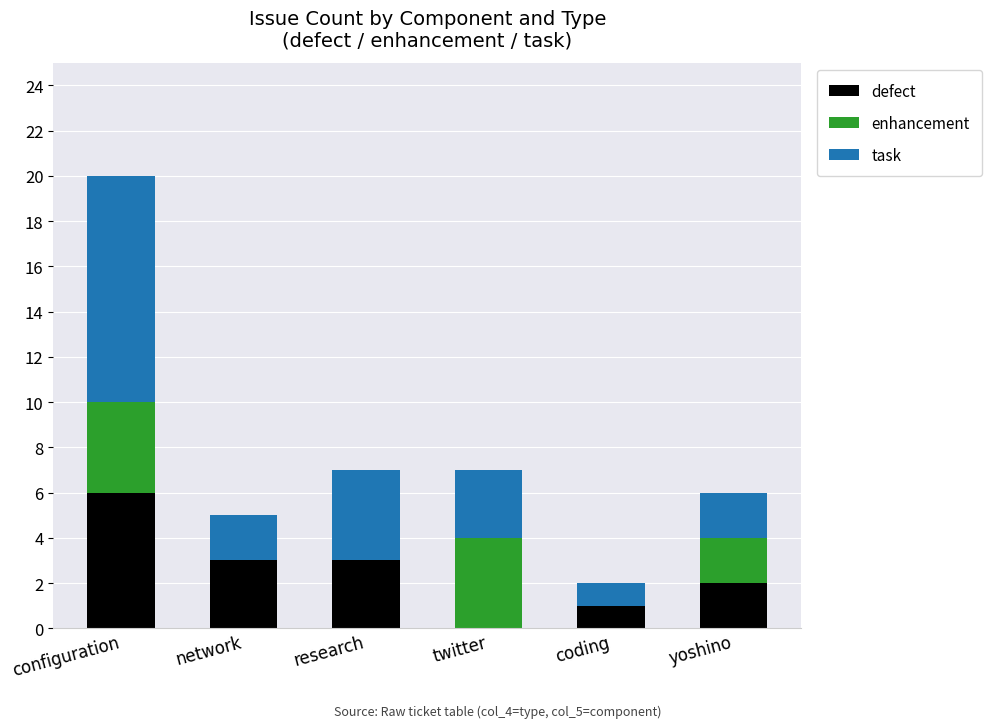

Is it true that defect equals 2 at yoshino?

True